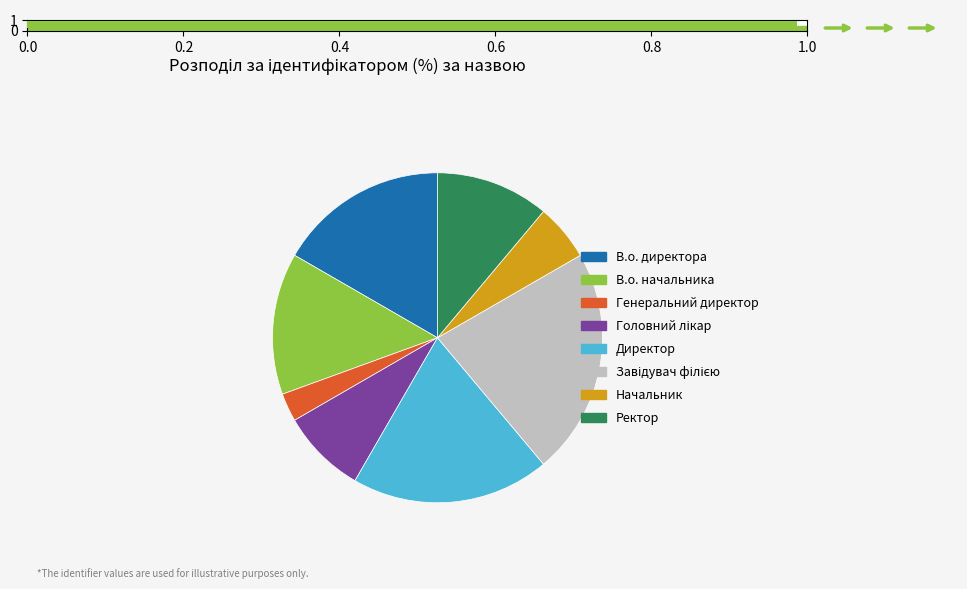

Which slice is the smallest?

Генеральний директор